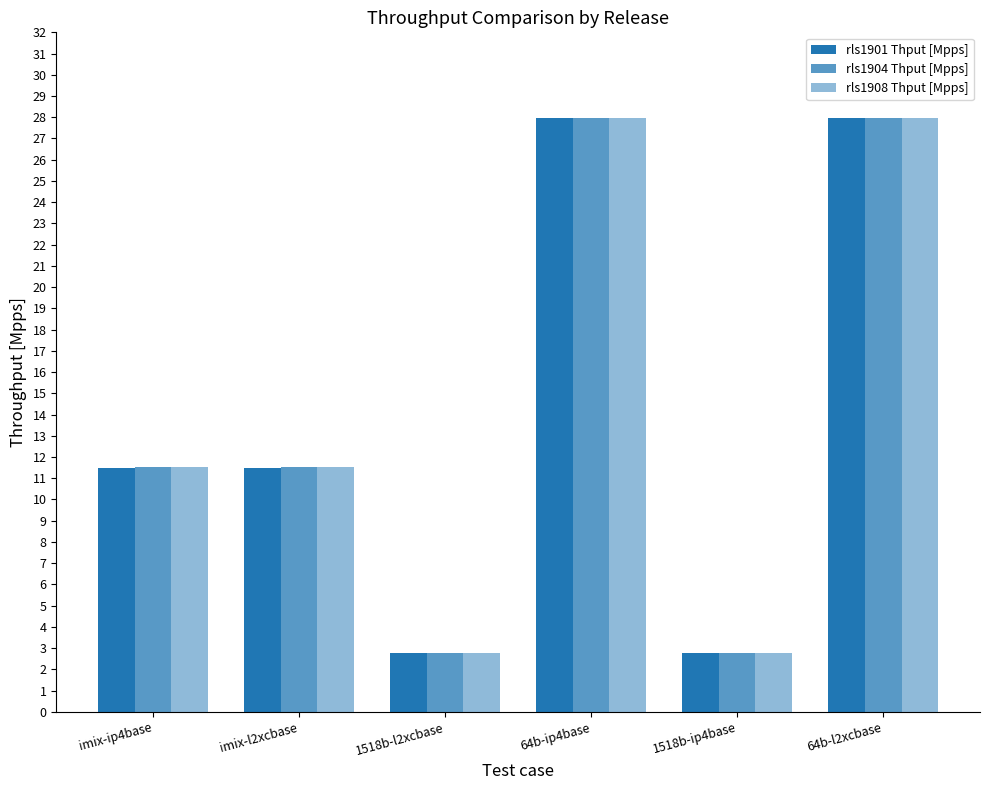

Which series has the largest range (max minus min)?

rls1908 Thput [Mpps]